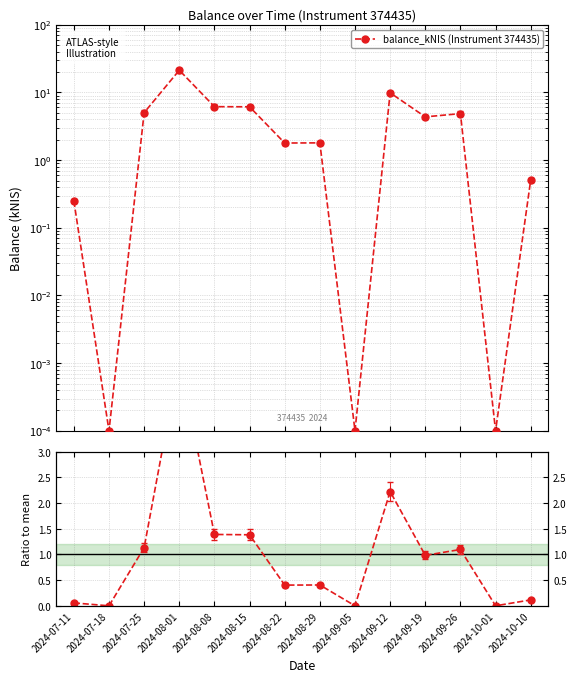

At which category is the sum across all series the highest?

2024-08-01